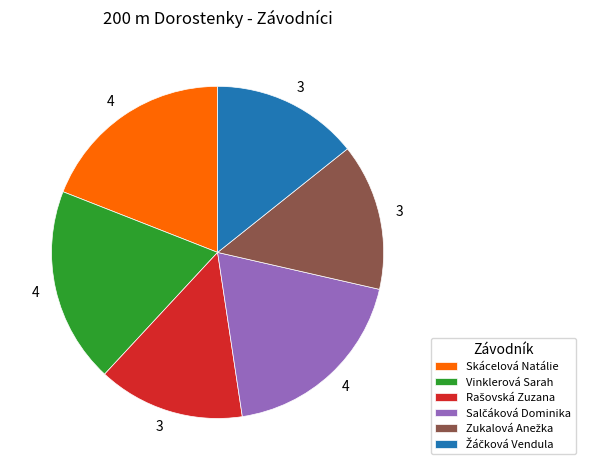

Does any single category account for the majority?

No